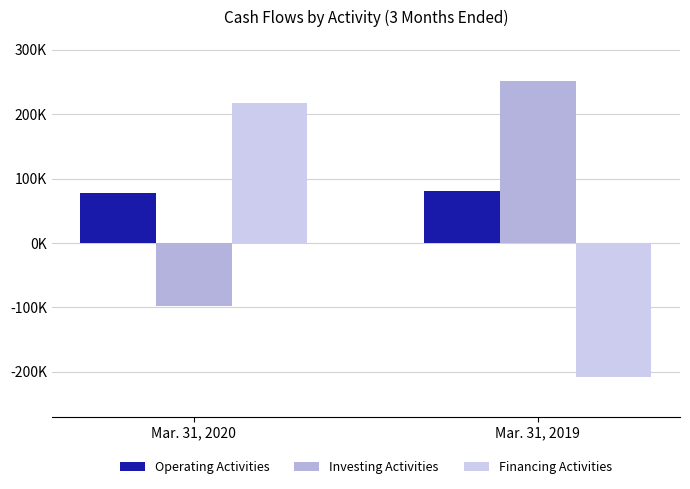

Are the bars grouped side by side (vs. stacked)?

Yes